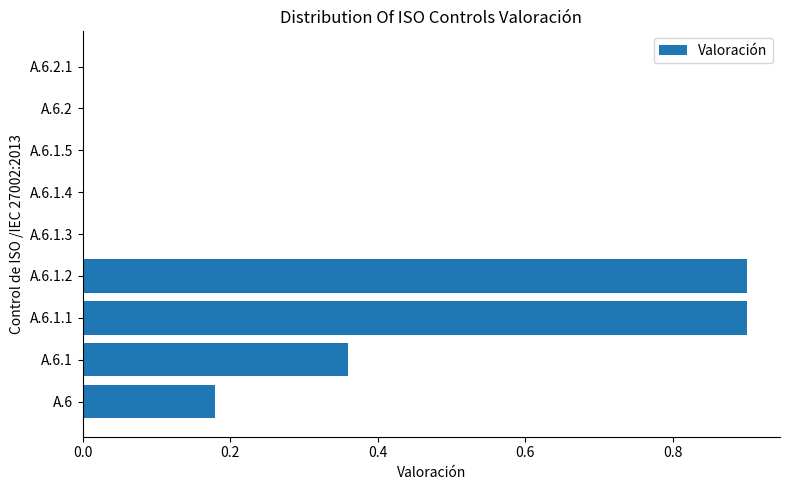

How many data points does each series have?

9